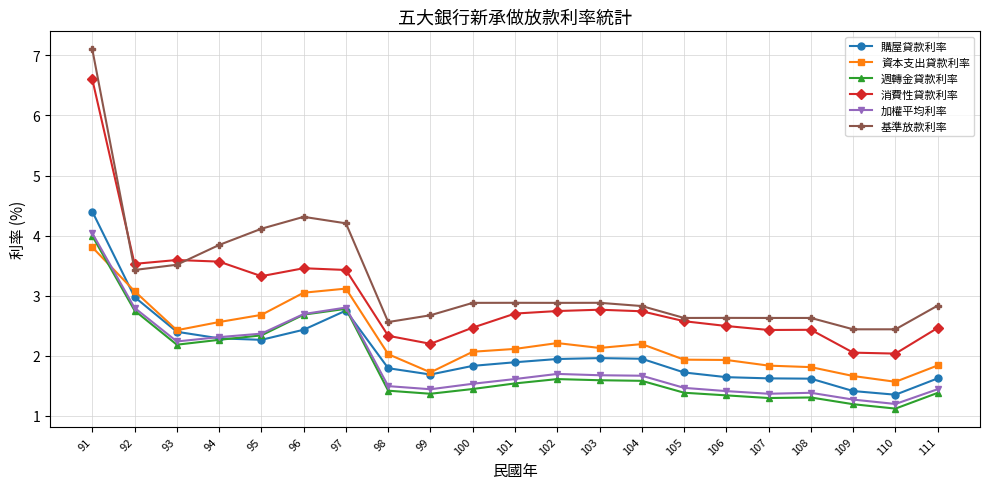

How many data points does each series have?

21